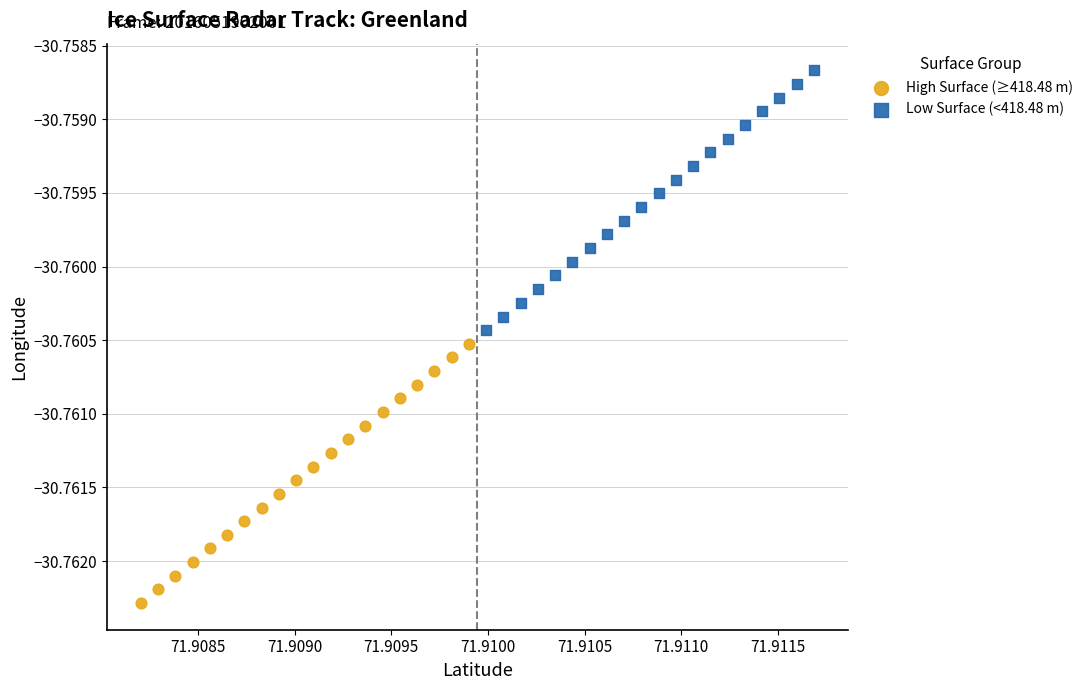

Which series contains the lowest Y value?

High Surface (≥418.48 m)